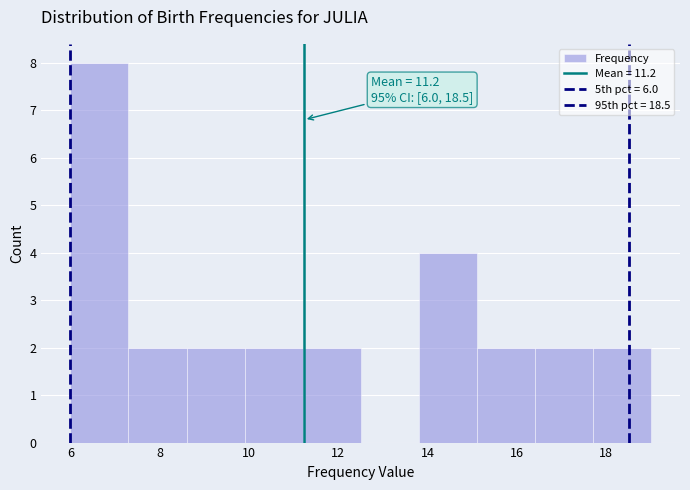

Over which range of the x-axis is the bar tallest?

6.0 to 7.3